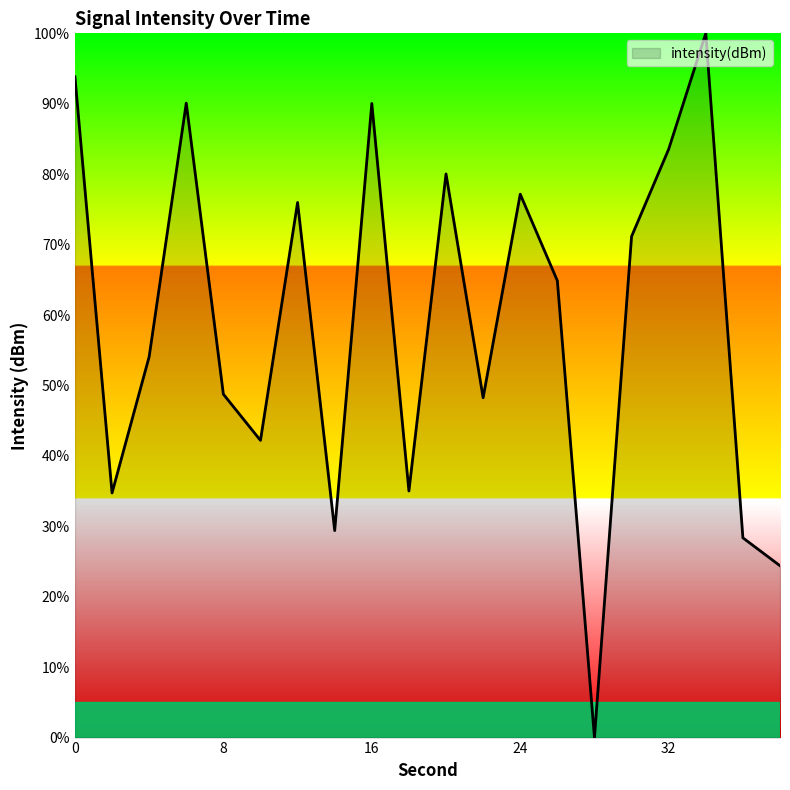

What is the difference between the maximum and minimum values?

100.0